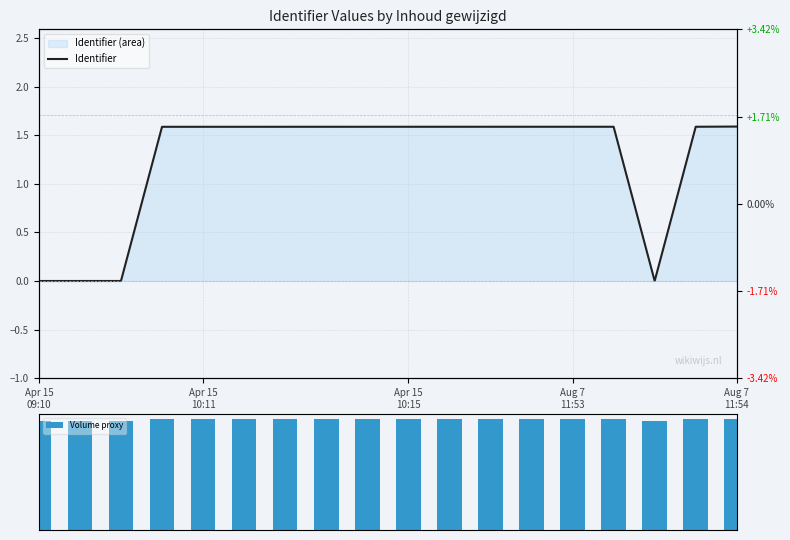

Rank the series at 11 from highest to lowest value.

Volume proxy, Identifier